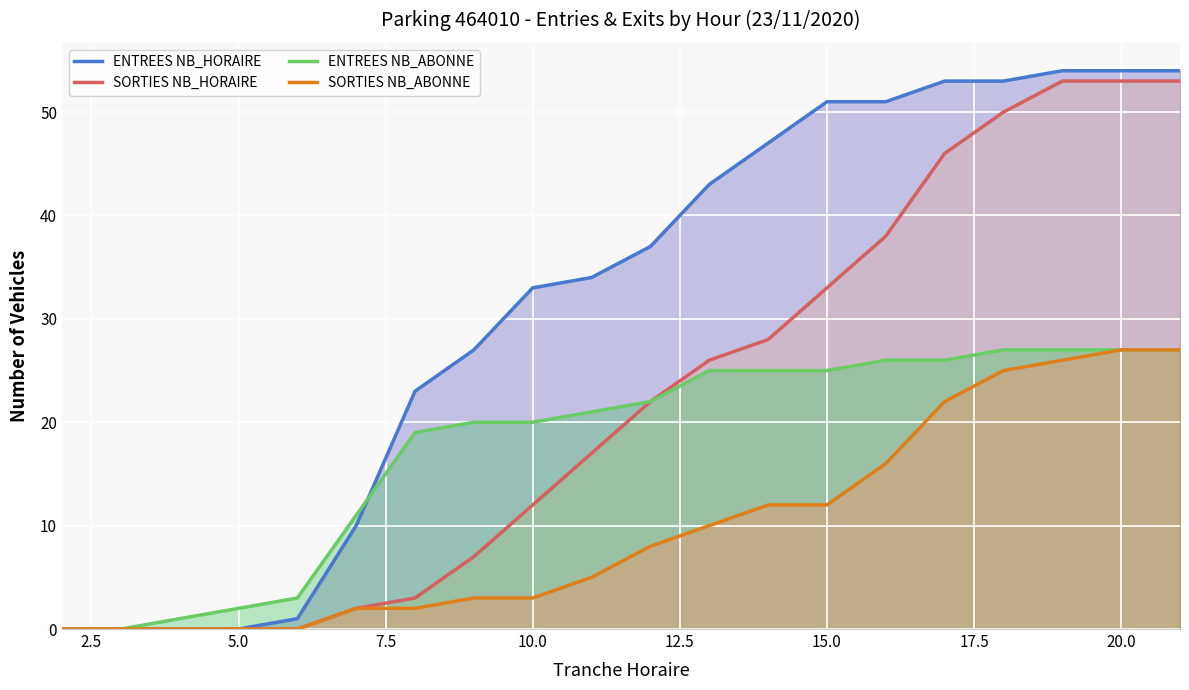

List the series in order of their peak value, lowest first.

ENTREES NB_ABONNE, SORTIES NB_ABONNE, SORTIES NB_HORAIRE, ENTREES NB_HORAIRE